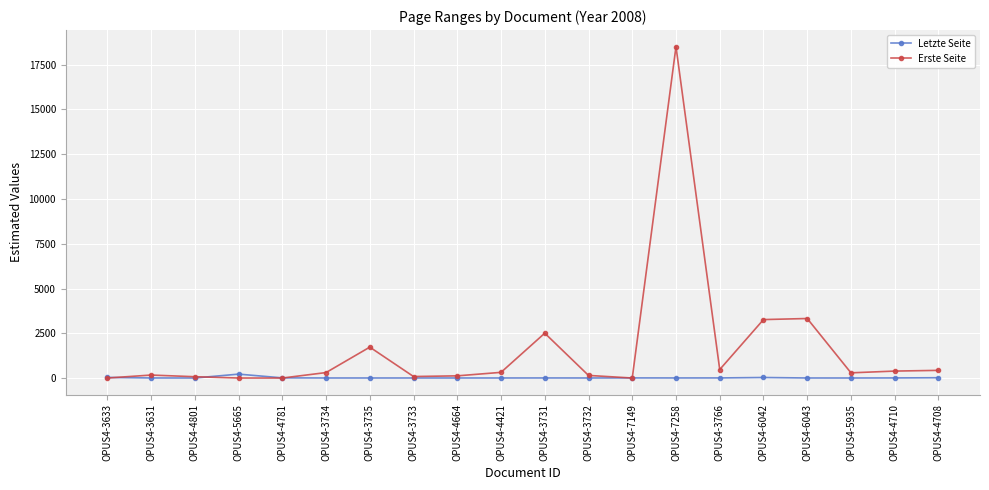

Does the chart have visible grid lines?

Yes